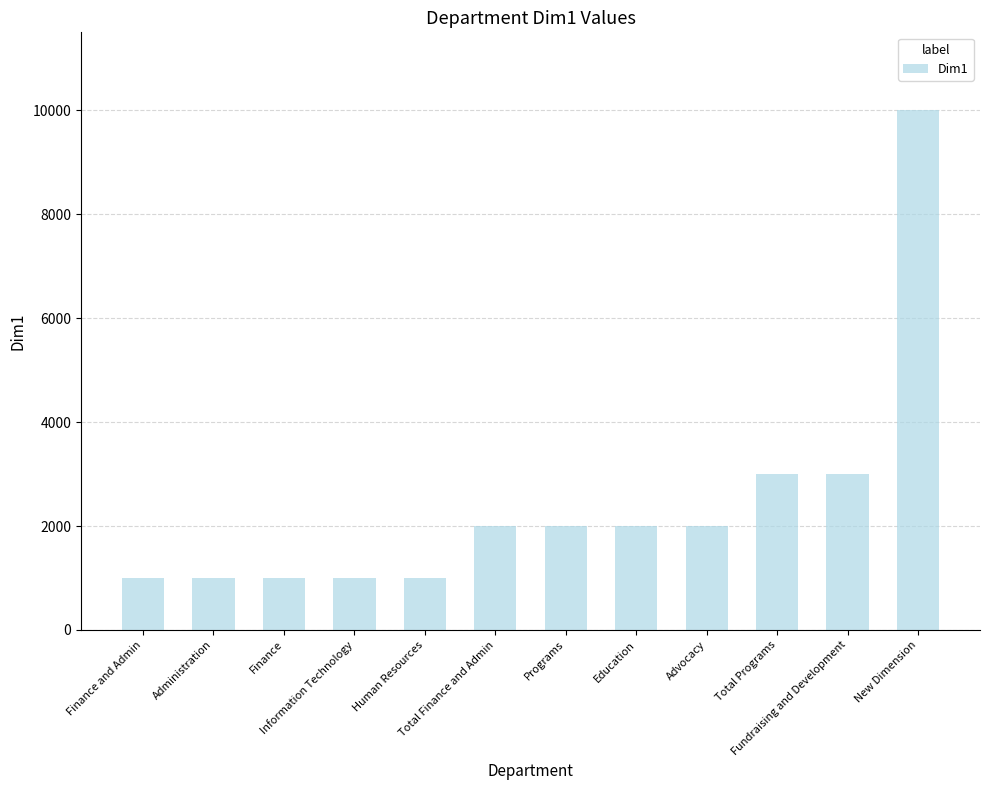

What is the value of the 4th bar from the left?

1003